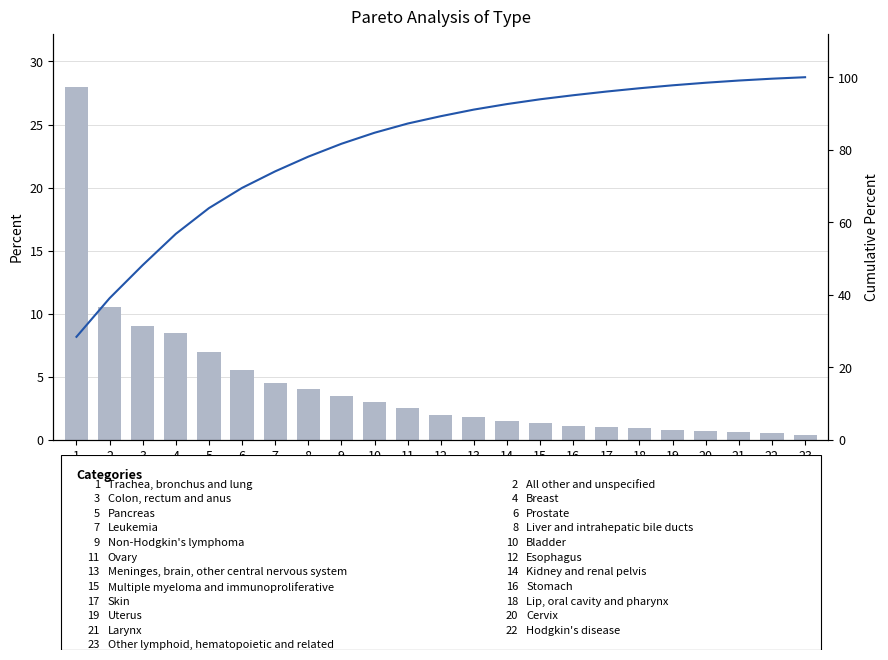

Reading right to left, extract all data points from this chart.

Percent: 0.4	0.5	0.6	0.7	0.8	0.9	1.0	1.1	1.3	1.5	1.8	2.0	2.5	3.0	3.5	4.0	4.5	5.5	7.0	8.5	9.0	10.5	28.0
Cumulative Percent: 100.0	99.6	99.1	98.5	97.8	97.0	96.0	95.0	93.9	92.6	91.1	89.2	87.2	84.7	81.6	78.1	74.0	69.5	63.9	56.8	48.2	39.0	28.4